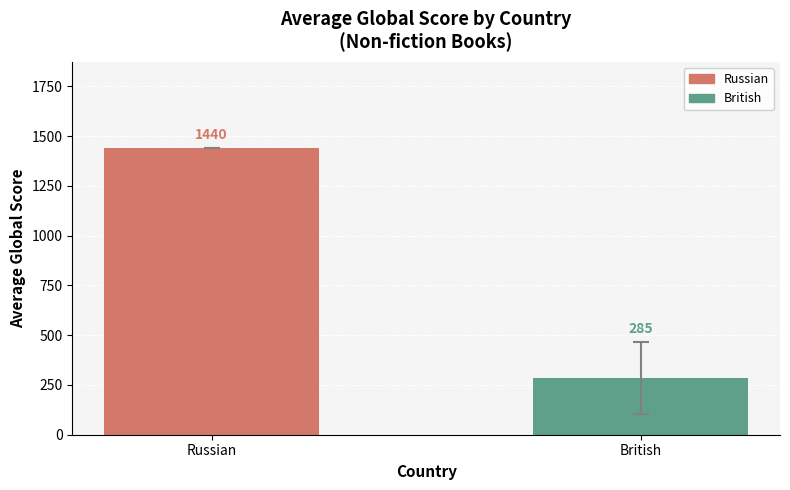

What is the label of the 1st bar from the left?

Russian